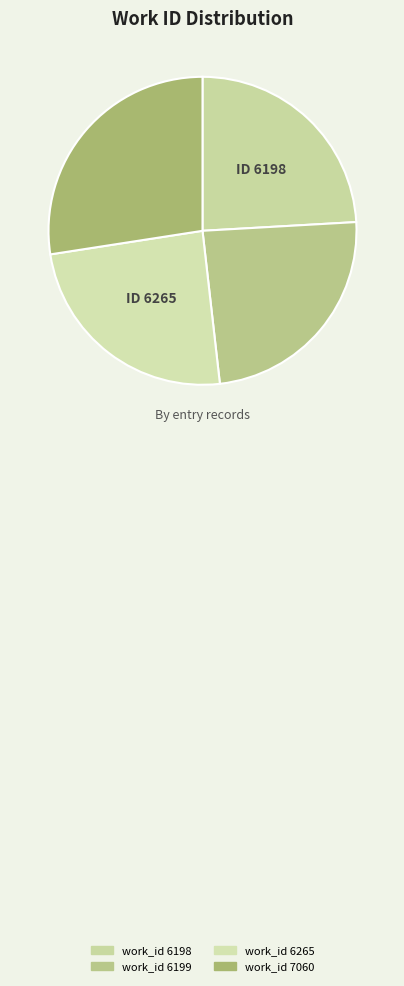

What percentage do work_id 6198 and work_id 7060 together represent?

51.5%